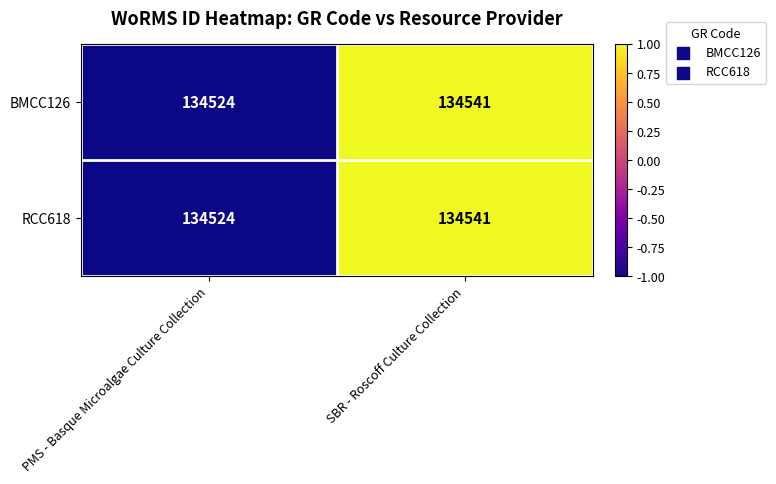

The value of BMCC126 at PMS - Basque Microalgae Culture Collection is 134524. True or false?

True